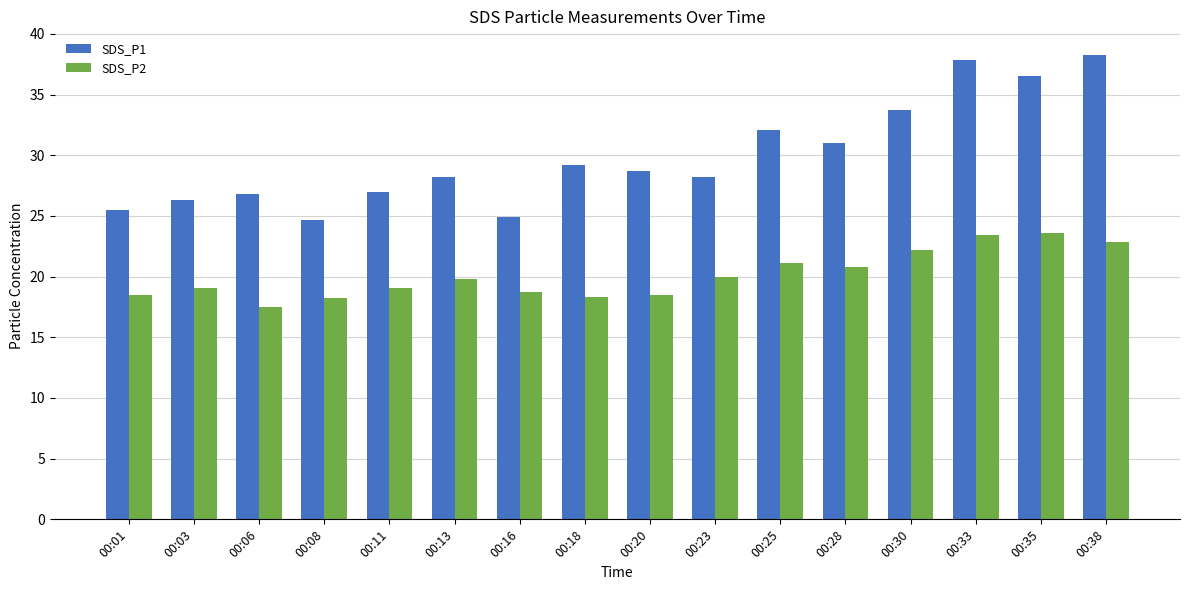

What is the average value of the SDS_P2 series?

20.1